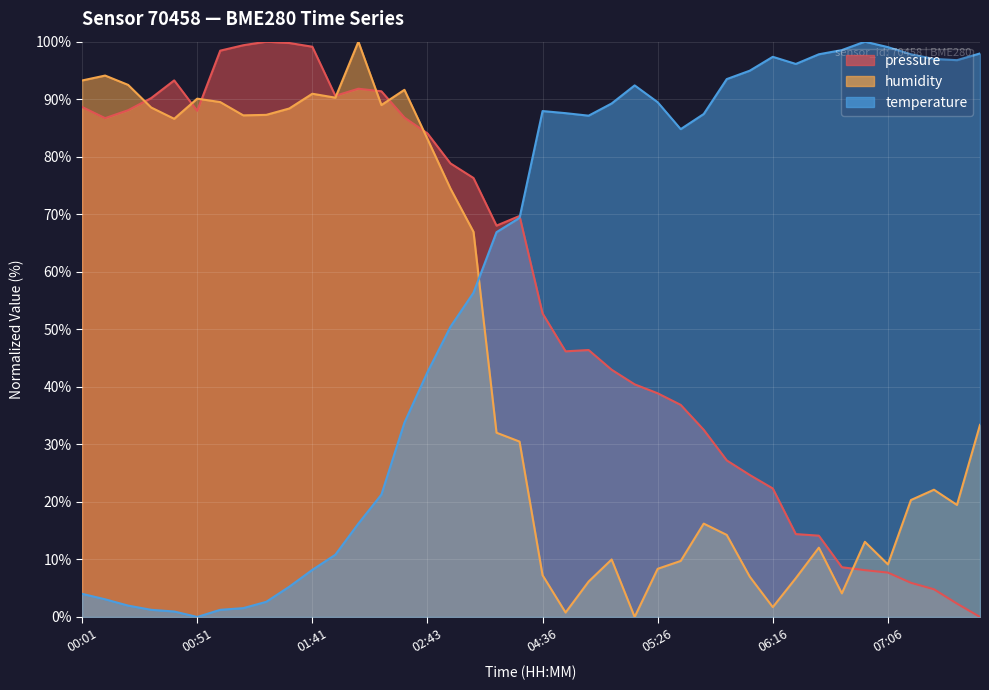

How many lines are shown in the chart?

3